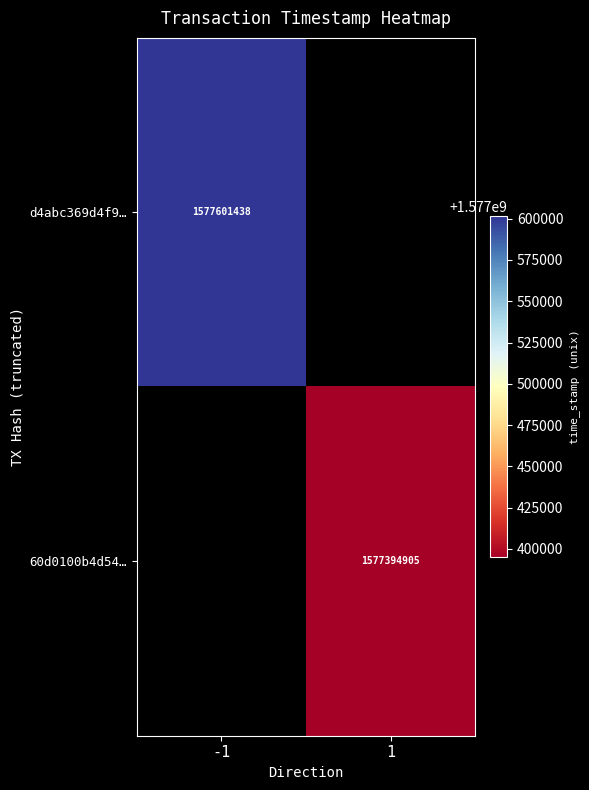

The value of d4abc369d4f9… at -1 is 2315537343. True or false?

False